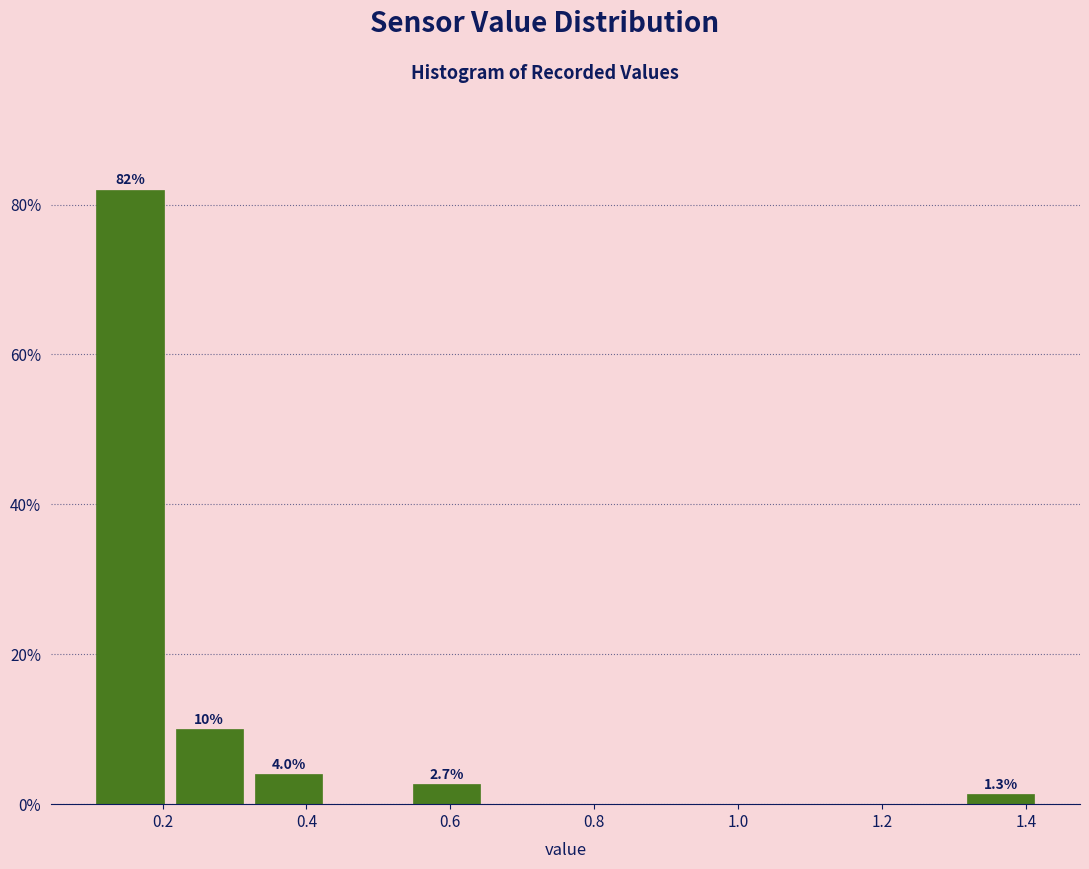

Which range on the x-axis has the tallest bar?

0.10 to 0.21